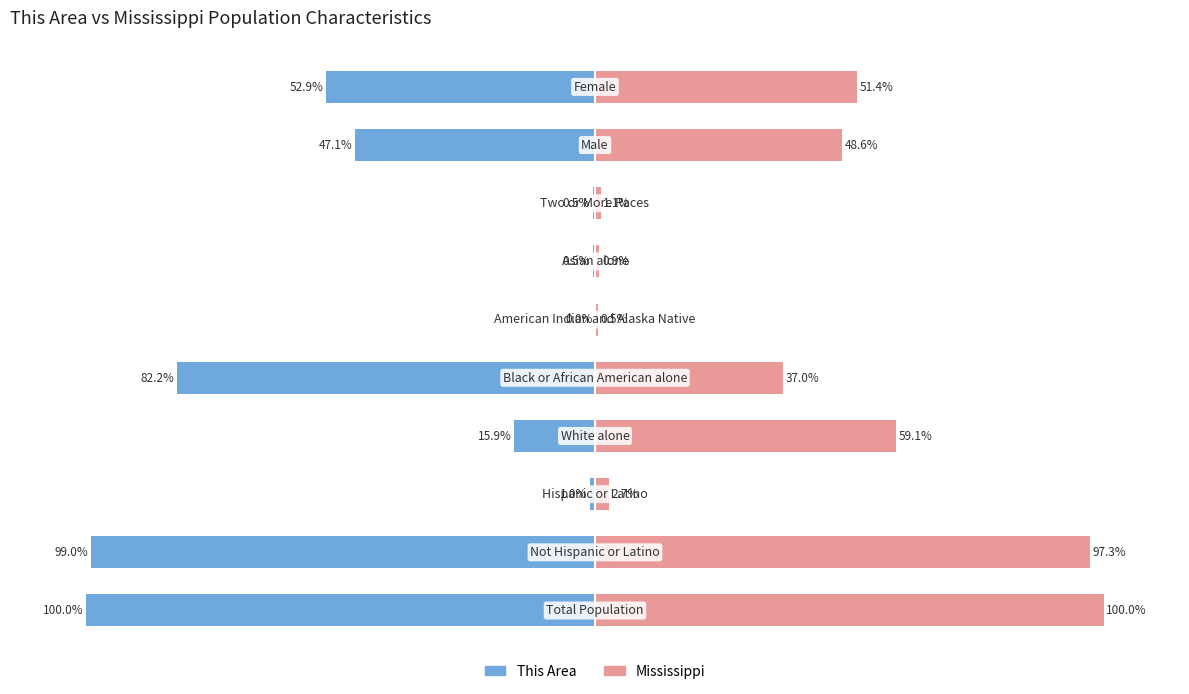

At which label does This Area first exceed -15?

2